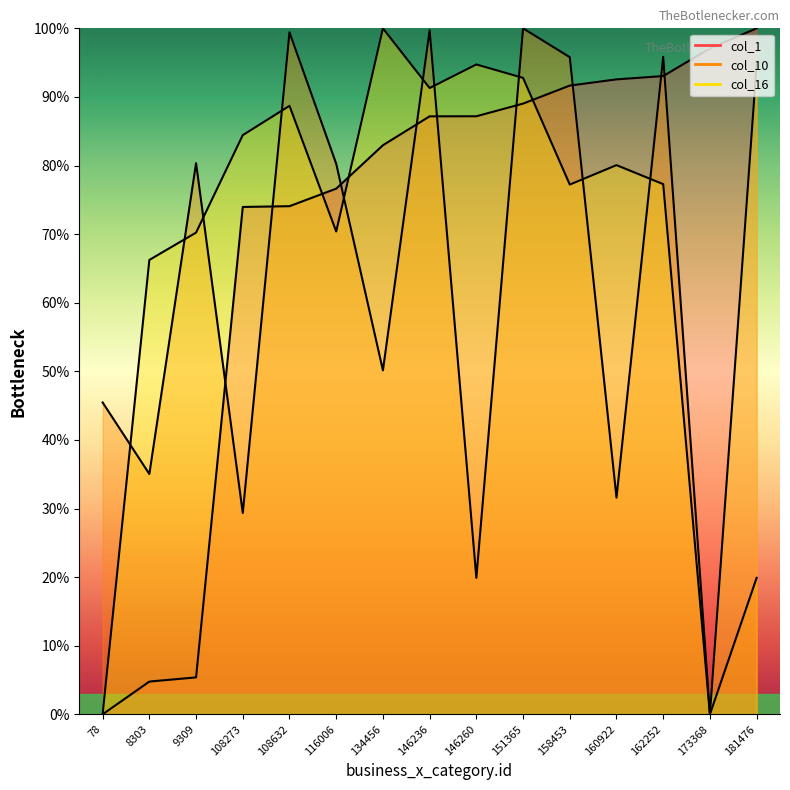

How many intersections are there between col_16 and col_10?

10